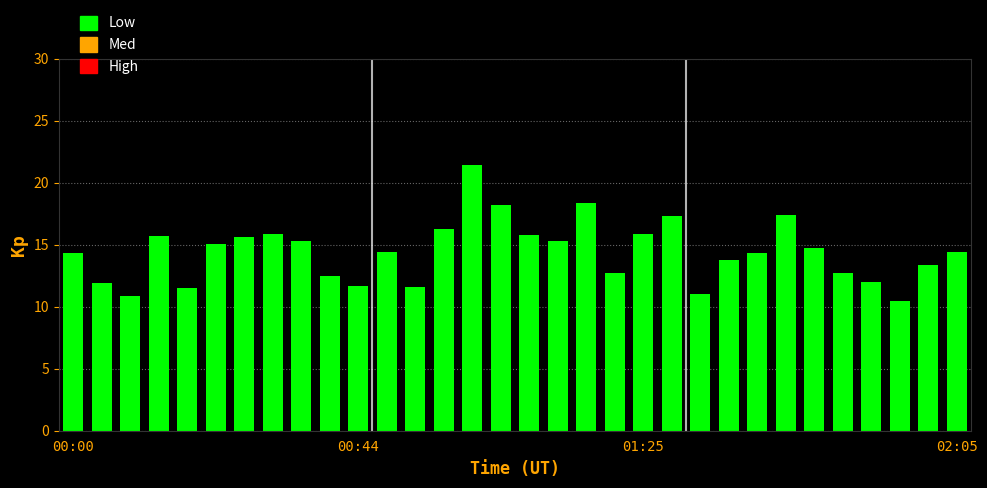

What is the greatest value displayed?

21.4